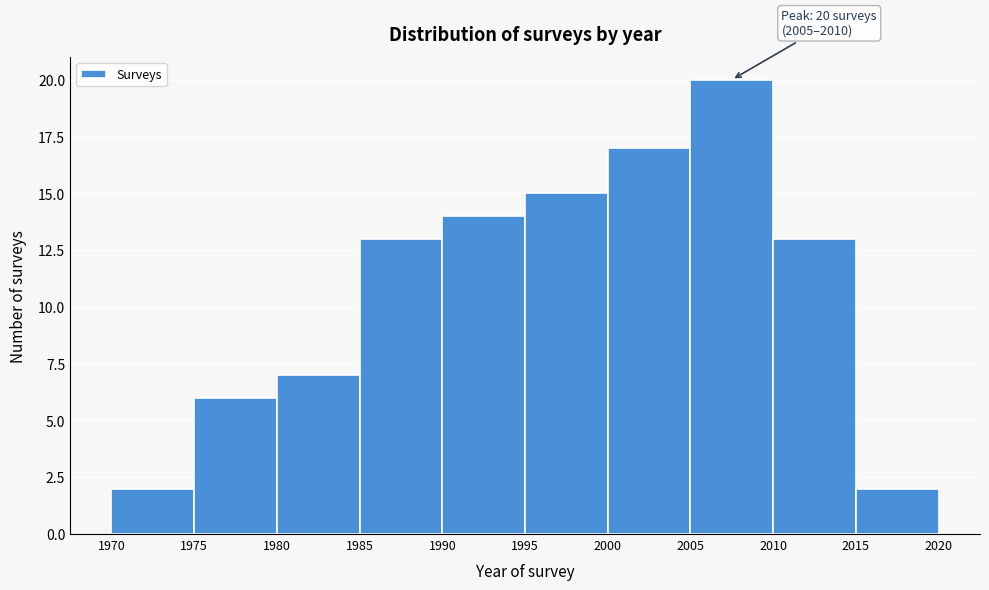

Which range on the x-axis has the tallest bar?

2005 to 2010